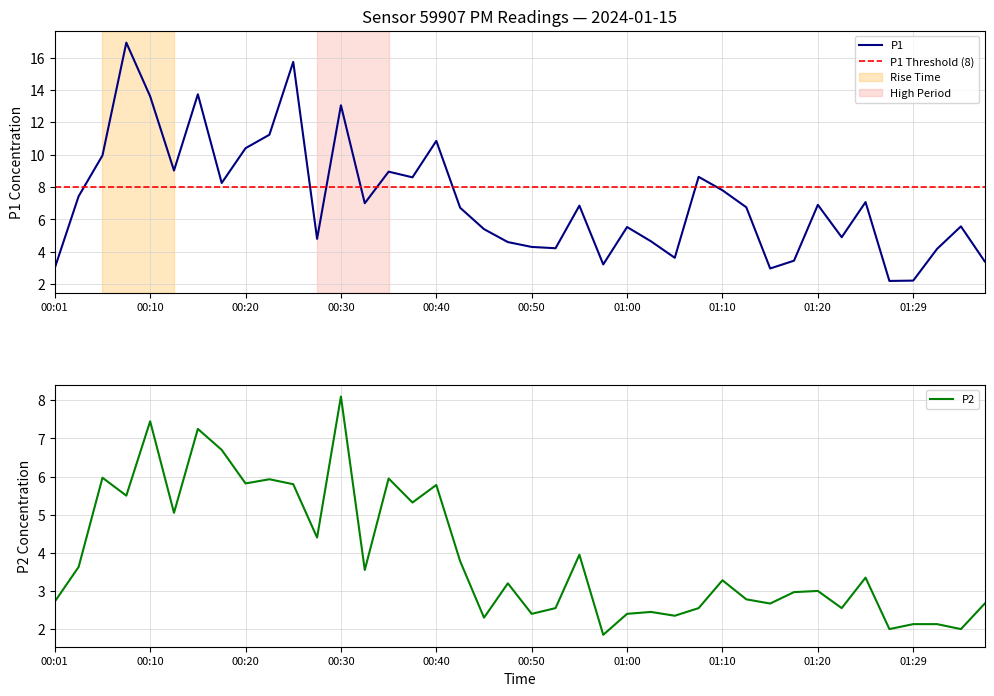

At which label does P1 reach its minimum?

01:27